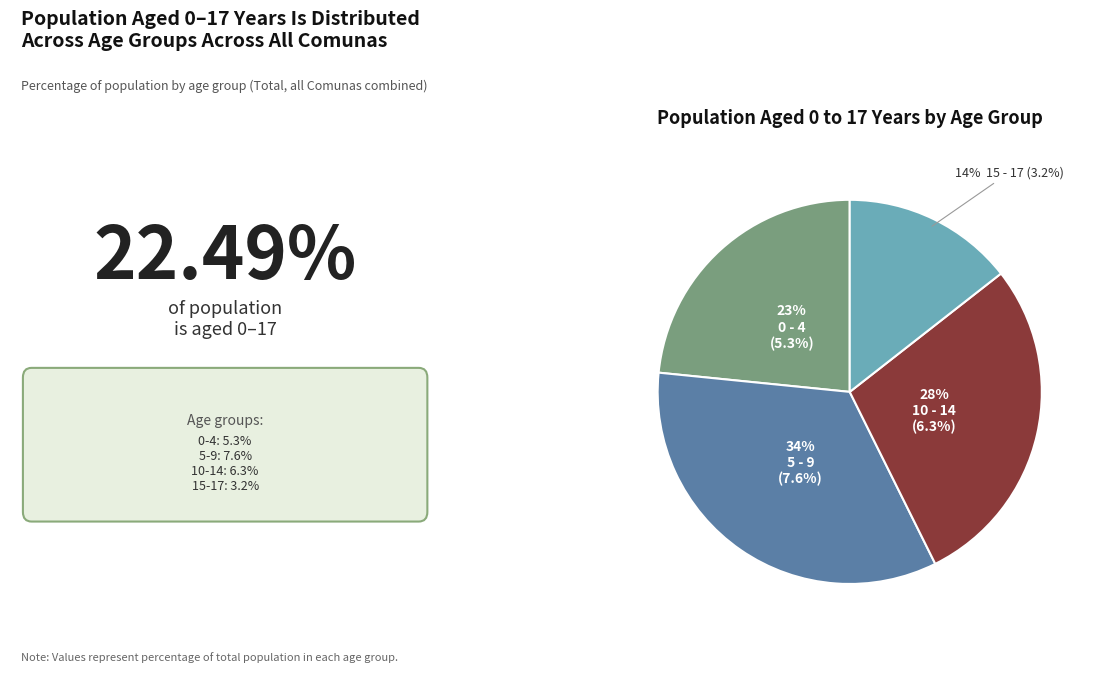

To the nearest percent, what is the difference between the largest and smallest slice percentages?

20%